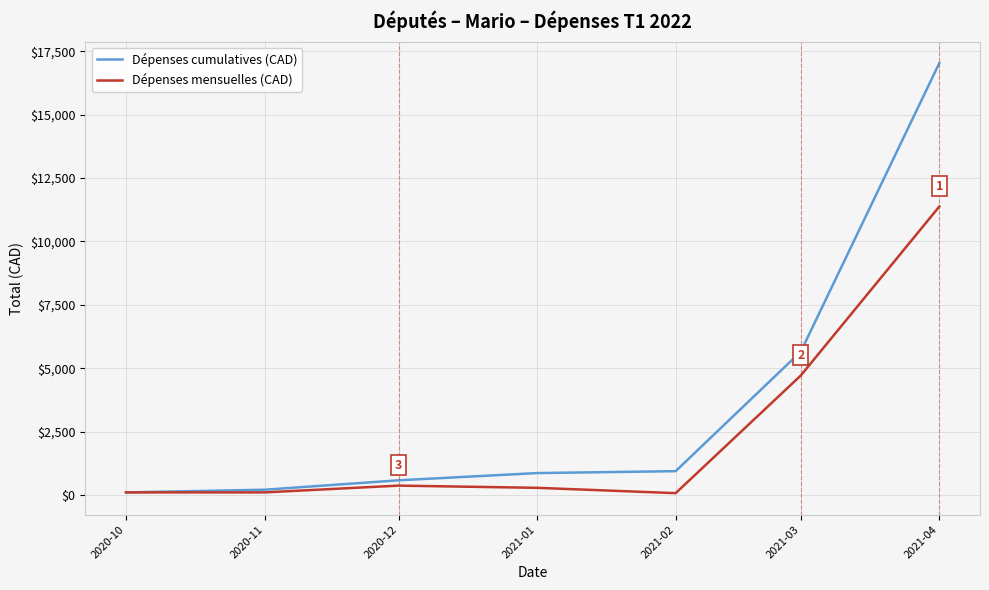

Which series has the largest total across all categories?

Dépenses cumulatives (CAD)